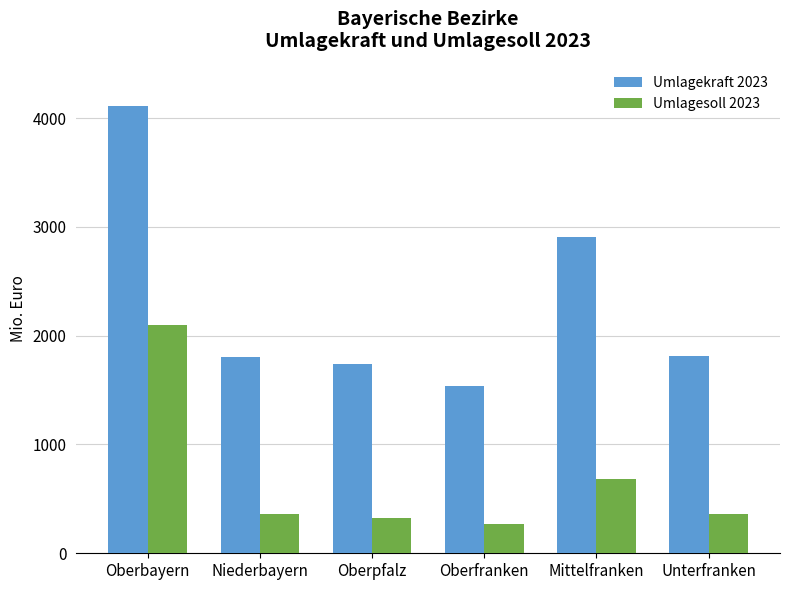

What are all the series names shown in the legend?

Umlagekraft 2023, Umlagesoll 2023